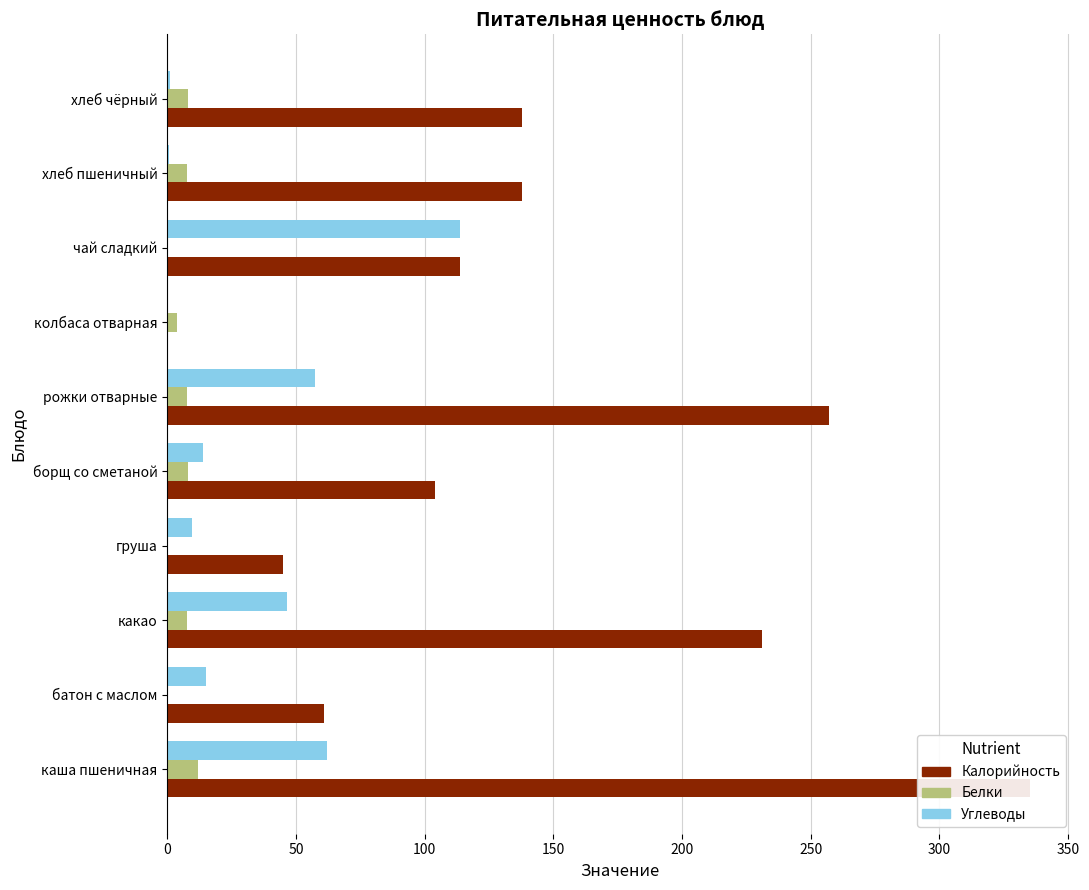

What is the average value of the Белки series?

5.5